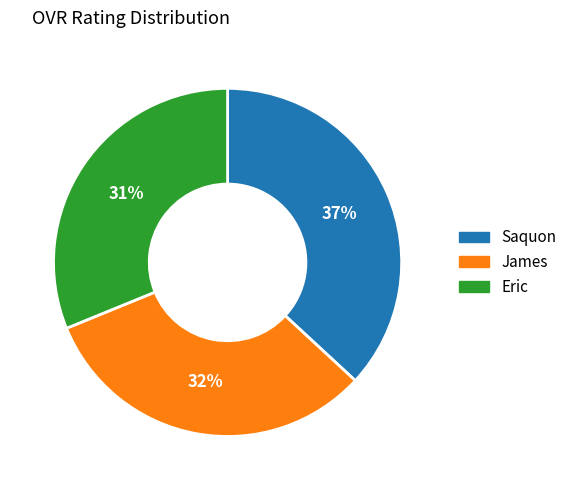

Which slice is the smallest?

Eric